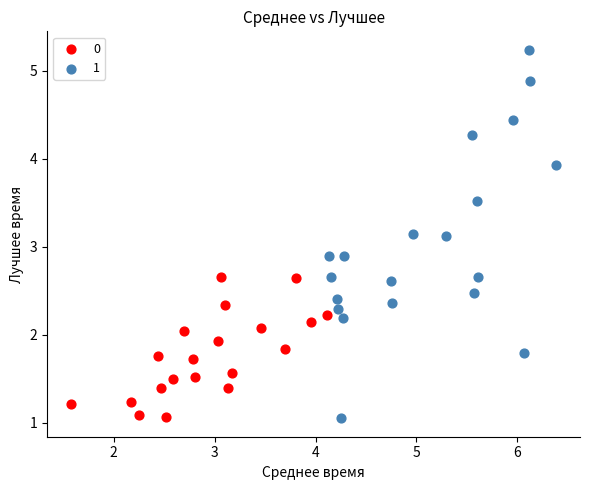

Which series has the largest Y range (max minus min)?

1